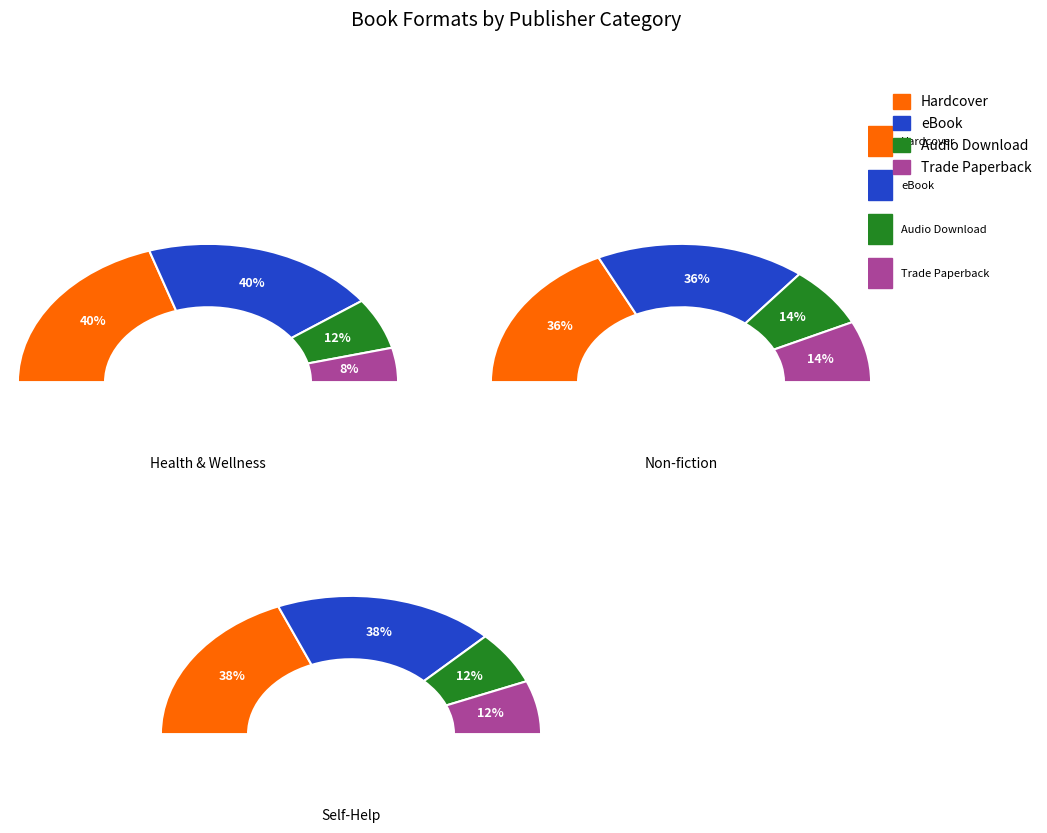

Is the sum of eBook and Trade Paperback greater than half?

No